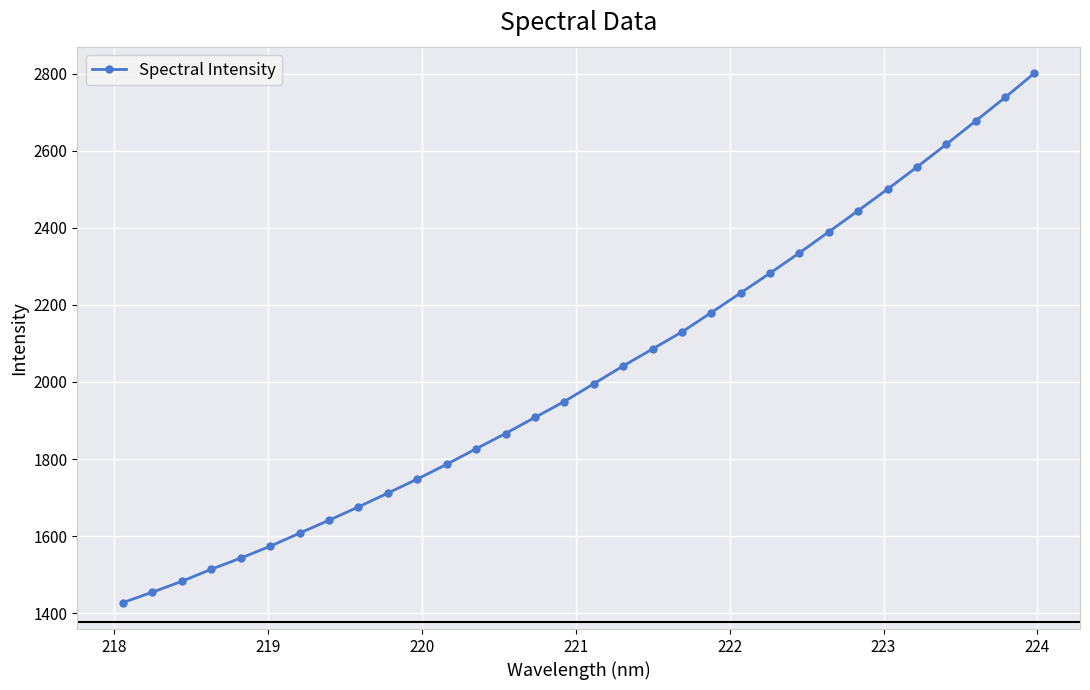

What is the difference between the maximum and minimum values?

1374.3